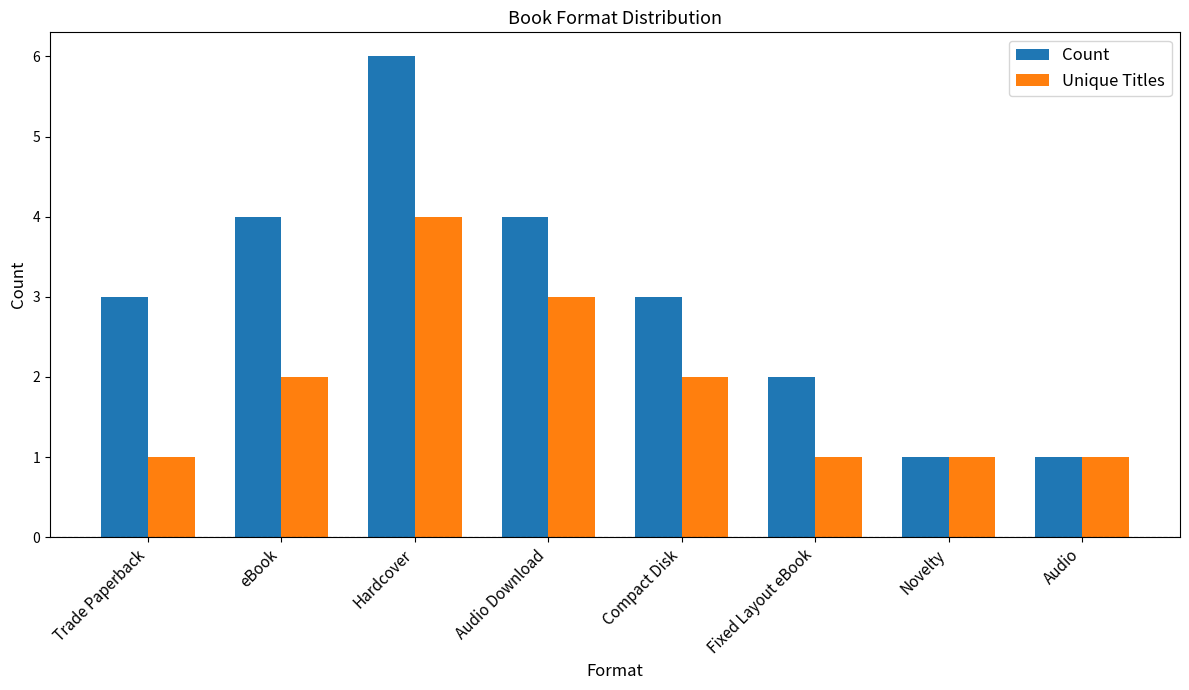

What is the difference between the second highest and minimum values in the Unique Titles series?

2